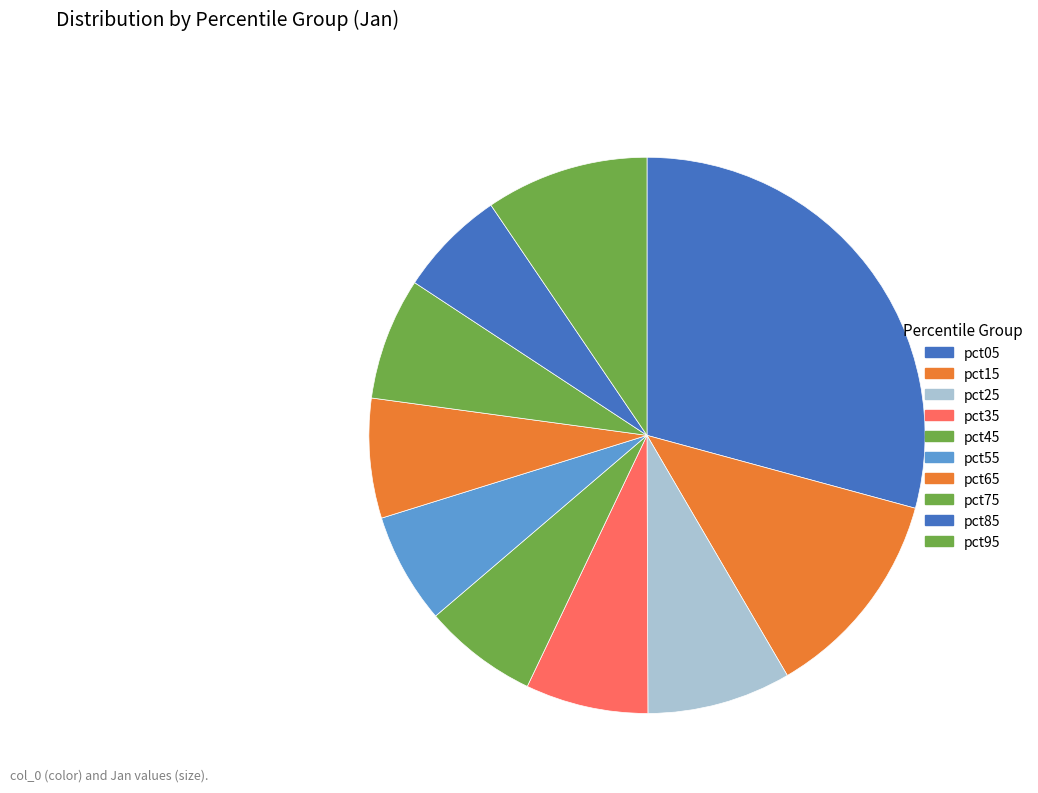

Which has a higher value, pct75 or pct85?

pct75